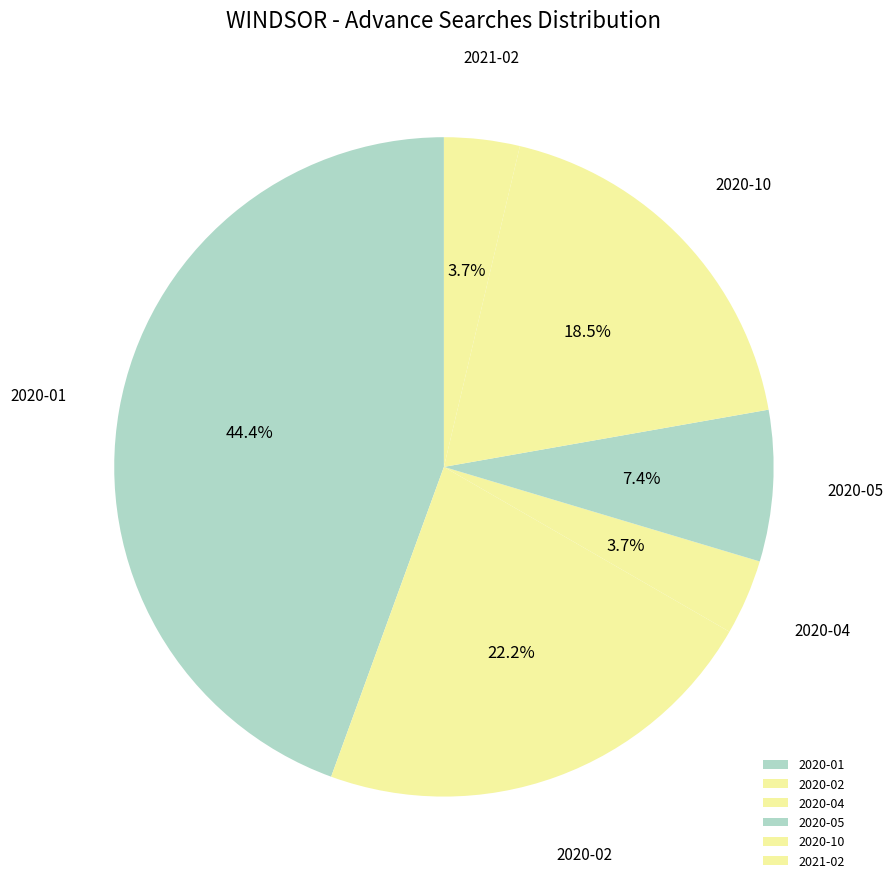

To the nearest percent, what is the difference between the largest and smallest slice percentages?

41%